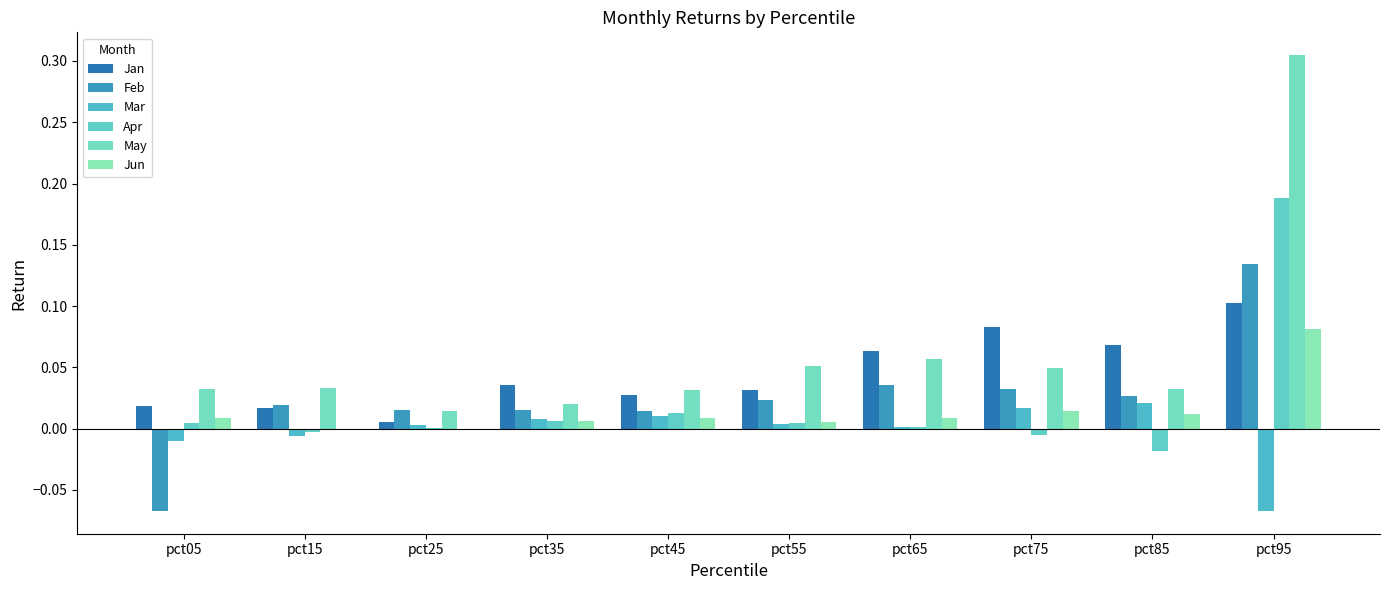

The Jan series shows 0.1 at pct35. True or false?

False